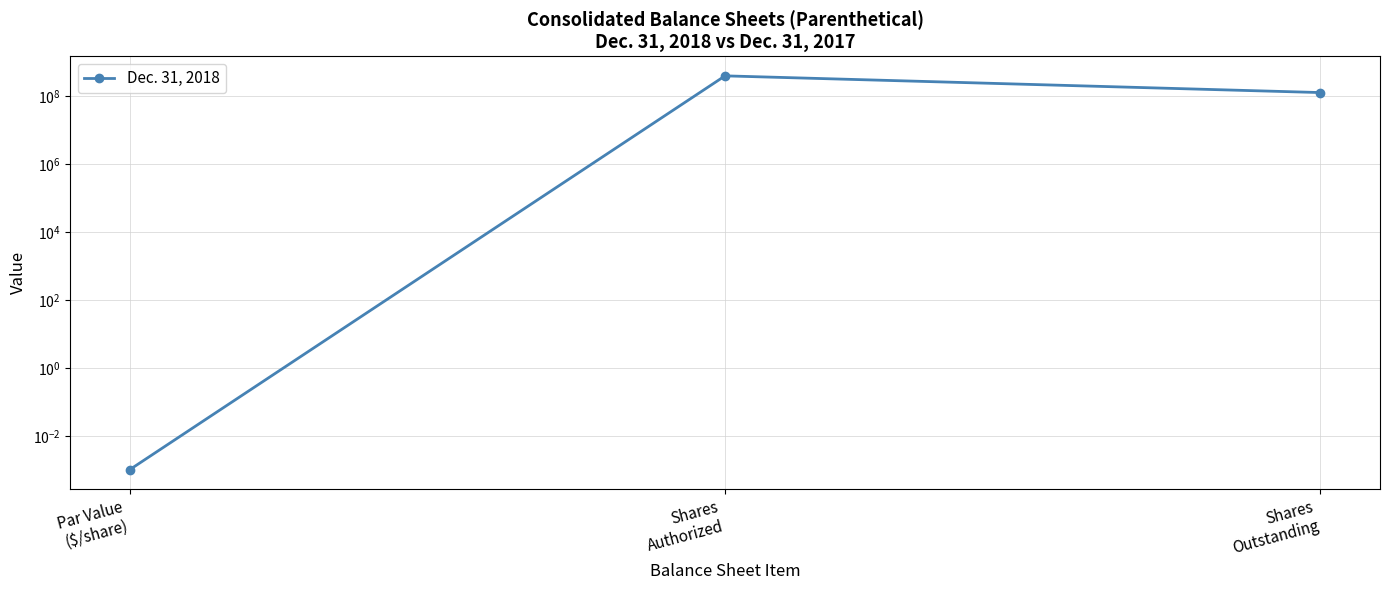

Reading left to right, extract all data points from this chart.

0.0	400000000.0	128716595.0